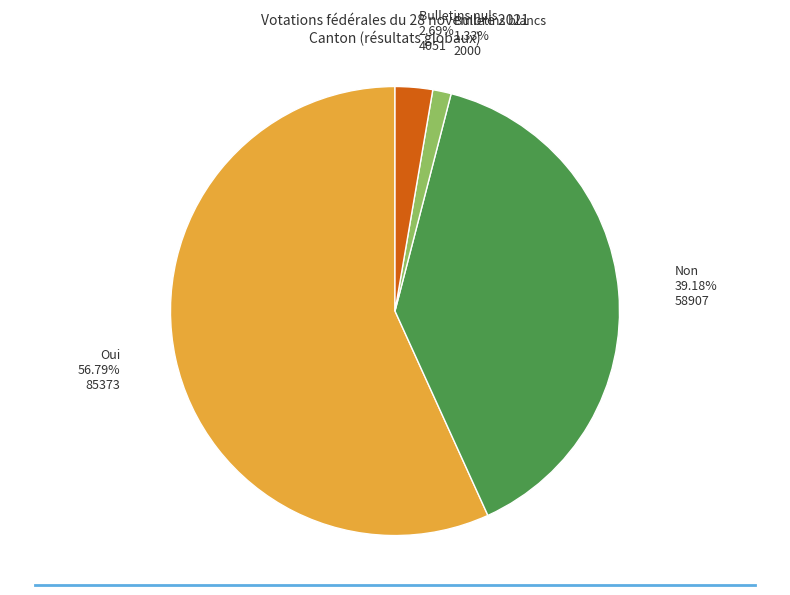

Combined, do Non and Bulletins nuls account for over 50%?

No